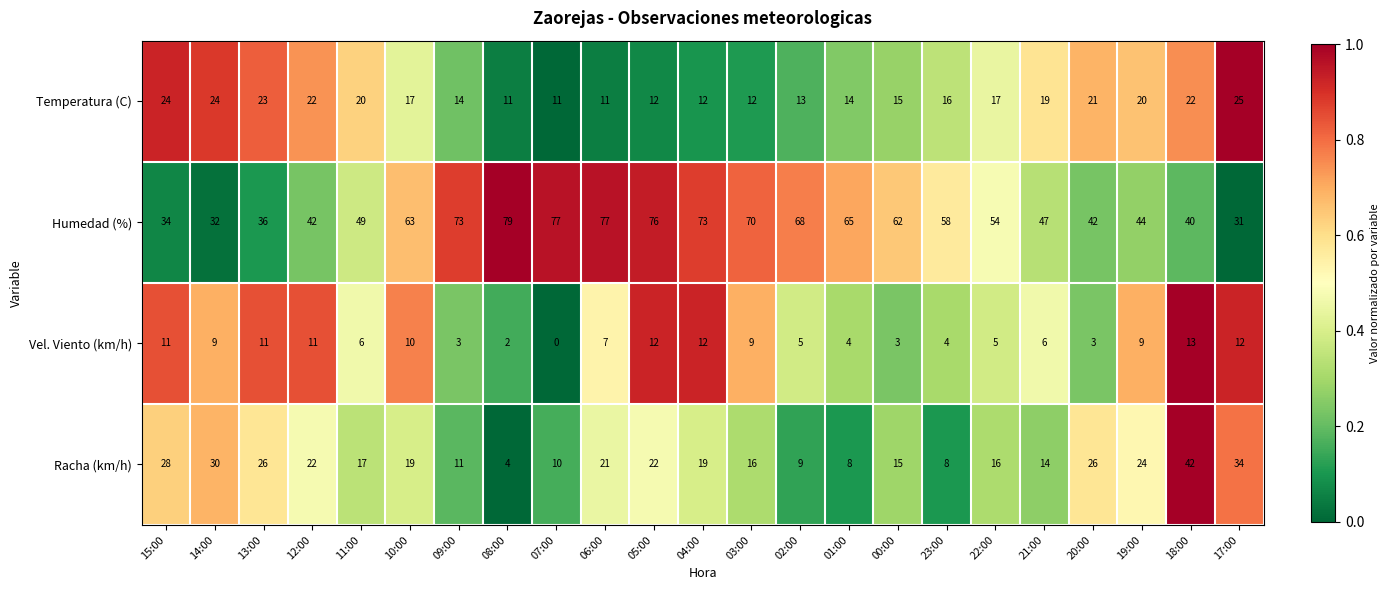

What is the total value across all series at 15:00?

97